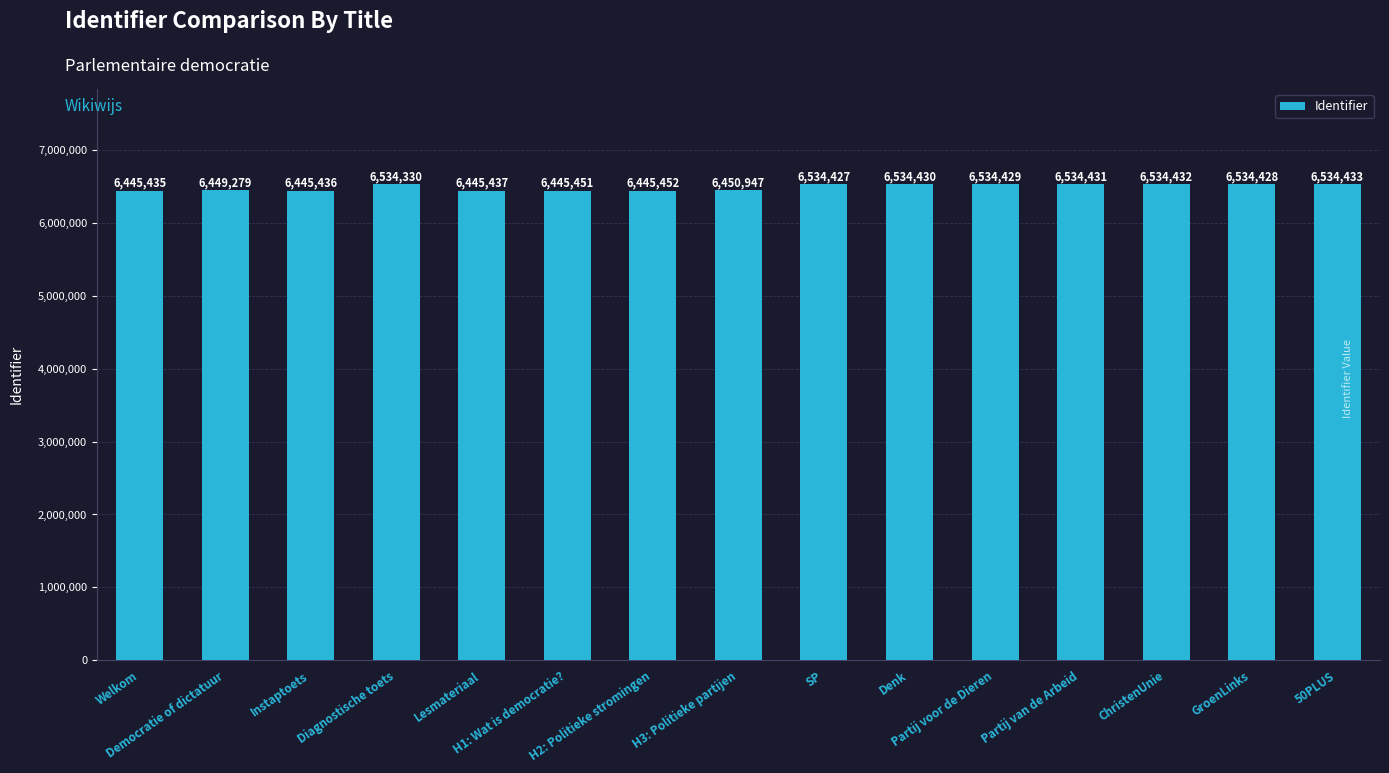

The value at ChristenUnie is 6534432. True or false?

True